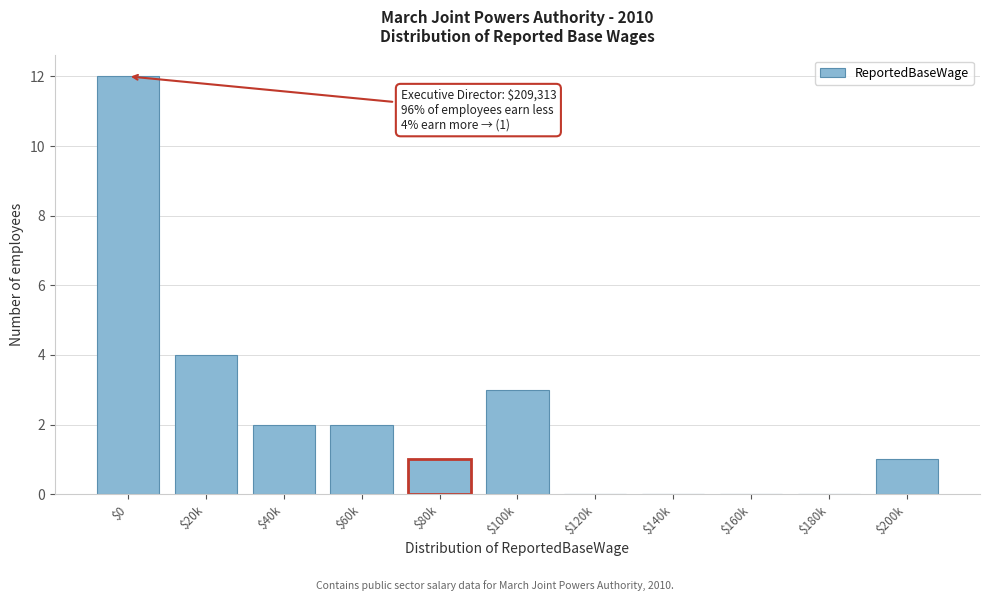

What is the sum of all values?

25